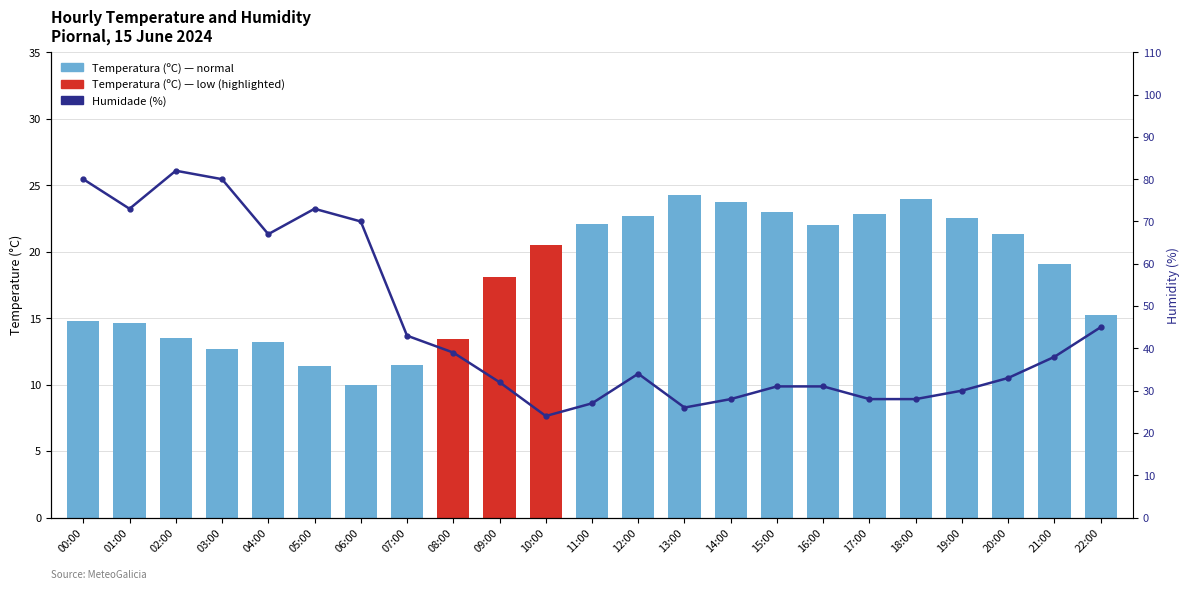

At which label does Humidade (%) first exceed 34?

00:00